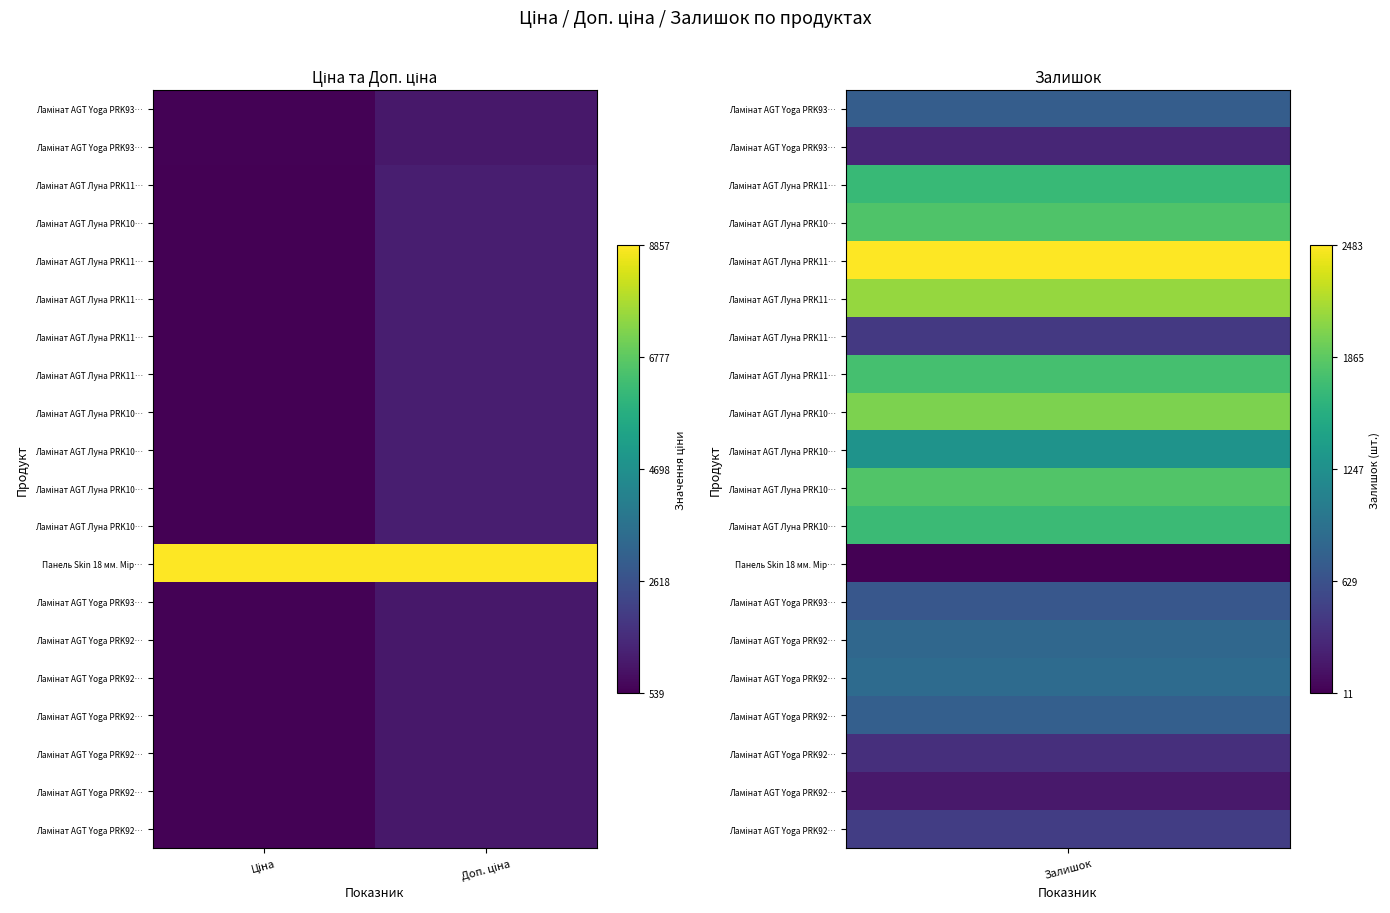

Which has a higher value, Доп. ціна or Ціна?

Доп. ціна